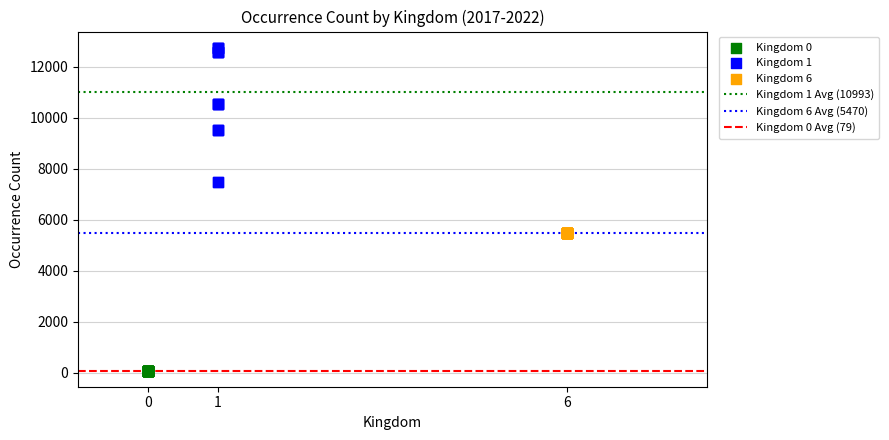

Which series reaches the minimum Y coordinate?

Kingdom 0